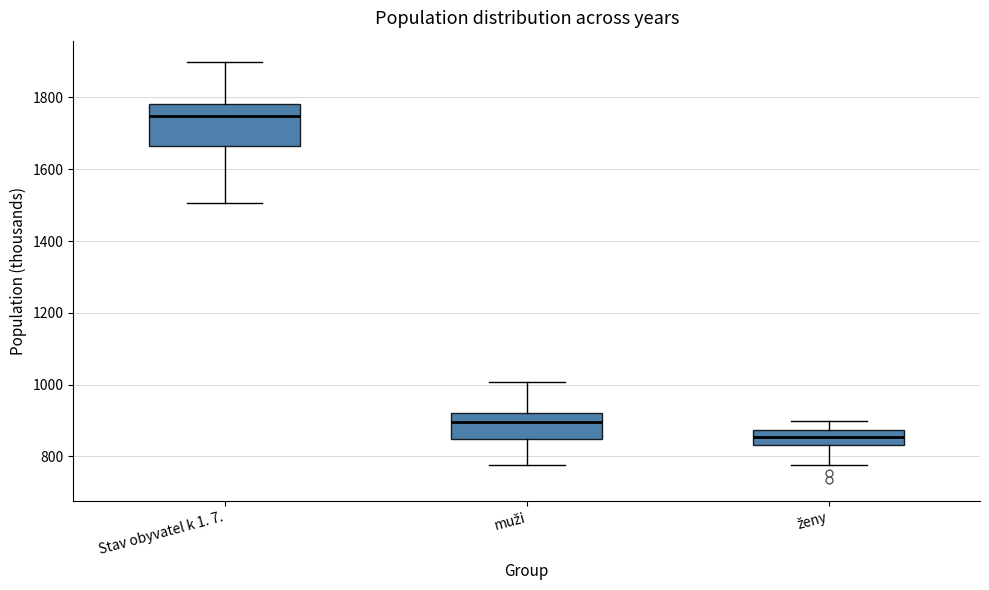

Where does the upper whisker of the box for Stav obyvatel k 1. 7. end on the y-axis? The values are not printed on the chart, so give them approximately, as read against the axis.

1900